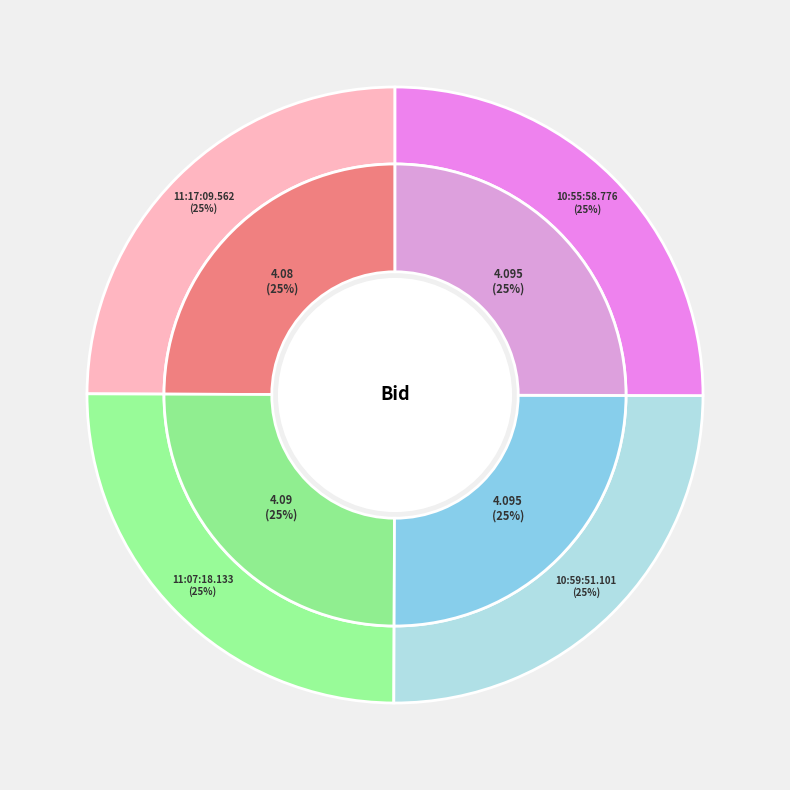

Combined, what portion of the pie is 10:59:51.101 and 11:17:09.562?

50.0%